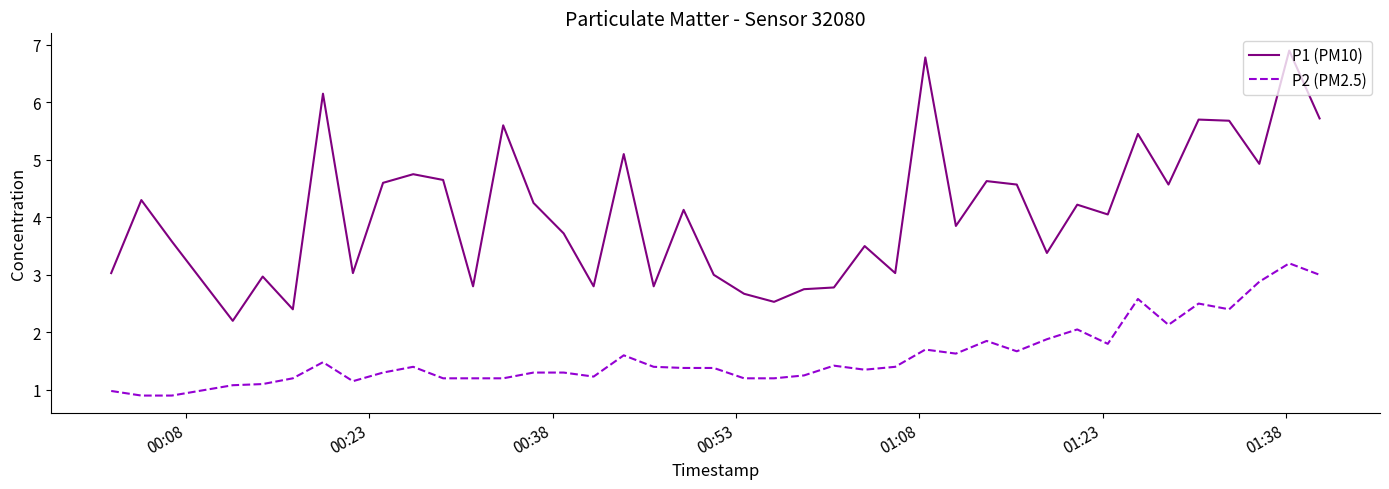

What is the difference between the maximum and minimum values in the P1 (PM10) series?

4.7